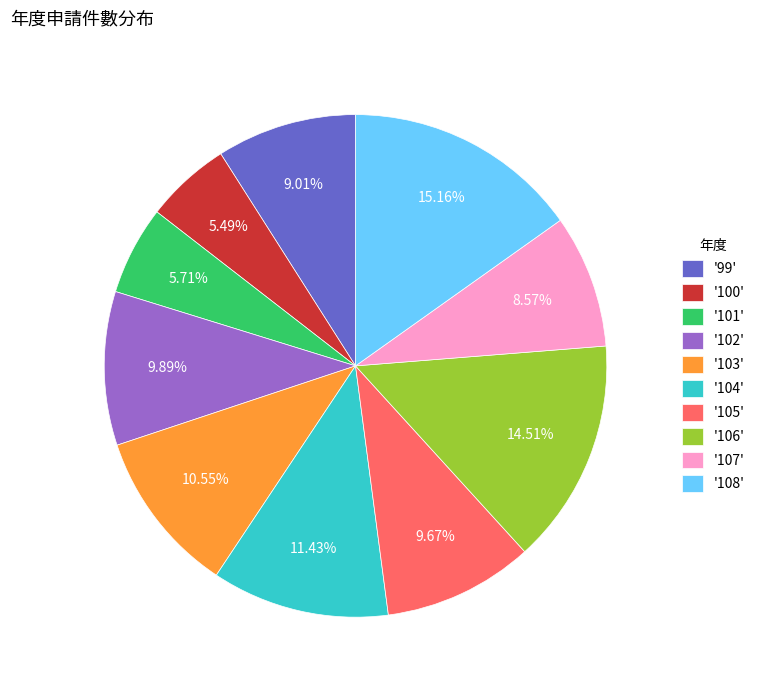

Between '99' and '101', which is larger?

'99'